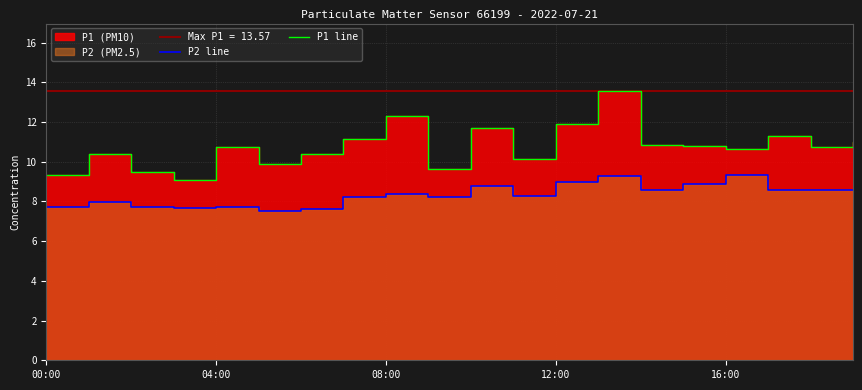

How many lines are shown in the chart?

2